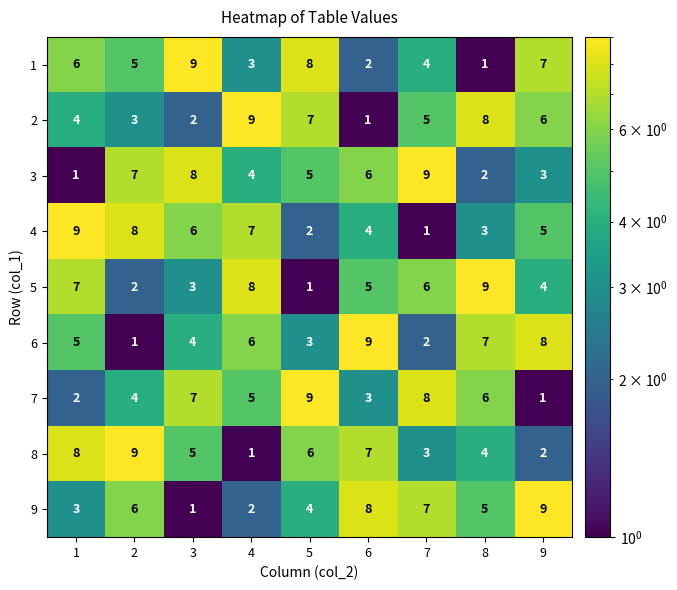

How many 6 values are between 3 and 7?

5